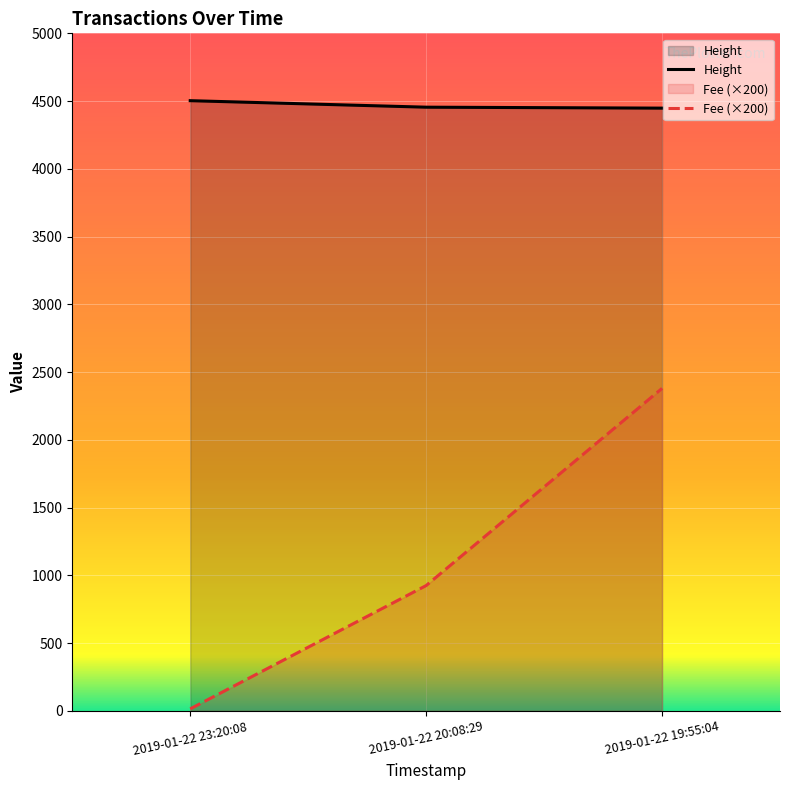

Which category has the highest value in the Height series?

2019-01-22 23:20:08